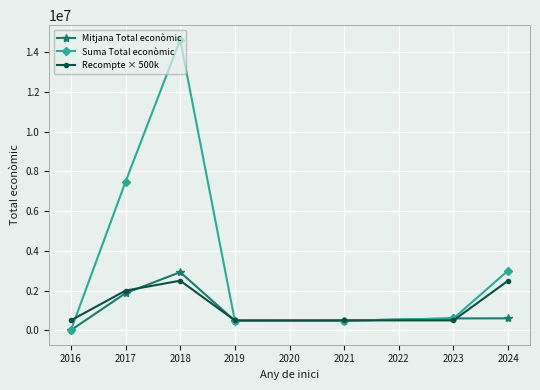

What is the value of the Mitjana Total econòmic point at the 6th from the left?

598909.0